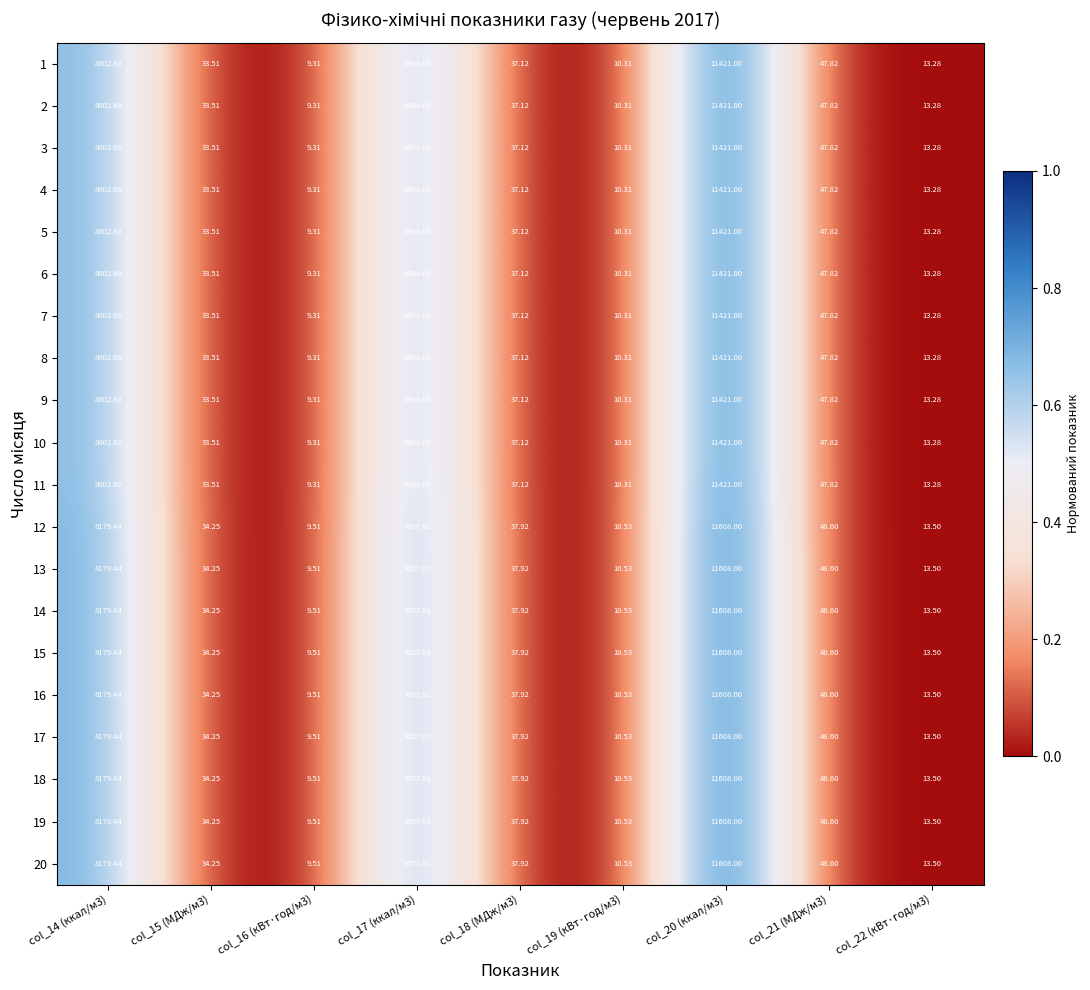

Reading left to right, extract all data points from this chart.

1: col_14 (ккал/м3)=8002.7	col_15 (МДж/м3)=33.5	col_16 (кВт·год/м3)=9.3	col_17 (ккал/м3)=8866.1	col_18 (МДж/м3)=37.1	col_19 (кВт·год/м3)=10.3	col_20 (ккал/м3)=11421.0	col_21 (МДж/м3)=47.8	col_22 (кВт·год/м3)=13.3
2: col_14 (ккал/м3)=8002.7	col_15 (МДж/м3)=33.5	col_16 (кВт·год/м3)=9.3	col_17 (ккал/м3)=8866.1	col_18 (МДж/м3)=37.1	col_19 (кВт·год/м3)=10.3	col_20 (ккал/м3)=11421.0	col_21 (МДж/м3)=47.8	col_22 (кВт·год/м3)=13.3
3: col_14 (ккал/м3)=8002.7	col_15 (МДж/м3)=33.5	col_16 (кВт·год/м3)=9.3	col_17 (ккал/м3)=8866.1	col_18 (МДж/м3)=37.1	col_19 (кВт·год/м3)=10.3	col_20 (ккал/м3)=11421.0	col_21 (МДж/м3)=47.8	col_22 (кВт·год/м3)=13.3
4: col_14 (ккал/м3)=8002.7	col_15 (МДж/м3)=33.5	col_16 (кВт·год/м3)=9.3	col_17 (ккал/м3)=8866.1	col_18 (МДж/м3)=37.1	col_19 (кВт·год/м3)=10.3	col_20 (ккал/м3)=11421.0	col_21 (МДж/м3)=47.8	col_22 (кВт·год/м3)=13.3
5: col_14 (ккал/м3)=8002.7	col_15 (МДж/м3)=33.5	col_16 (кВт·год/м3)=9.3	col_17 (ккал/м3)=8866.1	col_18 (МДж/м3)=37.1	col_19 (кВт·год/м3)=10.3	col_20 (ккал/м3)=11421.0	col_21 (МДж/м3)=47.8	col_22 (кВт·год/м3)=13.3
6: col_14 (ккал/м3)=8002.7	col_15 (МДж/м3)=33.5	col_16 (кВт·год/м3)=9.3	col_17 (ккал/м3)=8866.1	col_18 (МДж/м3)=37.1	col_19 (кВт·год/м3)=10.3	col_20 (ккал/м3)=11421.0	col_21 (МДж/м3)=47.8	col_22 (кВт·год/м3)=13.3
7: col_14 (ккал/м3)=8002.7	col_15 (МДж/м3)=33.5	col_16 (кВт·год/м3)=9.3	col_17 (ккал/м3)=8866.1	col_18 (МДж/м3)=37.1	col_19 (кВт·год/м3)=10.3	col_20 (ккал/м3)=11421.0	col_21 (МДж/м3)=47.8	col_22 (кВт·год/м3)=13.3
8: col_14 (ккал/м3)=8002.7	col_15 (МДж/м3)=33.5	col_16 (кВт·год/м3)=9.3	col_17 (ккал/м3)=8866.1	col_18 (МДж/м3)=37.1	col_19 (кВт·год/м3)=10.3	col_20 (ккал/м3)=11421.0	col_21 (МДж/м3)=47.8	col_22 (кВт·год/м3)=13.3
9: col_14 (ккал/м3)=8002.7	col_15 (МДж/м3)=33.5	col_16 (кВт·год/м3)=9.3	col_17 (ккал/м3)=8866.1	col_18 (МДж/м3)=37.1	col_19 (кВт·год/м3)=10.3	col_20 (ккал/м3)=11421.0	col_21 (МДж/м3)=47.8	col_22 (кВт·год/м3)=13.3
10: col_14 (ккал/м3)=8002.7	col_15 (МДж/м3)=33.5	col_16 (кВт·год/м3)=9.3	col_17 (ккал/м3)=8866.1	col_18 (МДж/м3)=37.1	col_19 (кВт·год/м3)=10.3	col_20 (ккал/м3)=11421.0	col_21 (МДж/м3)=47.8	col_22 (кВт·год/м3)=13.3
11: col_14 (ккал/м3)=8002.7	col_15 (МДж/м3)=33.5	col_16 (кВт·год/м3)=9.3	col_17 (ккал/м3)=8866.1	col_18 (МДж/м3)=37.1	col_19 (кВт·год/м3)=10.3	col_20 (ккал/м3)=11421.0	col_21 (МДж/м3)=47.8	col_22 (кВт·год/м3)=13.3
12: col_14 (ккал/м3)=8179.4	col_15 (МДж/м3)=34.2	col_16 (кВт·год/м3)=9.5	col_17 (ккал/м3)=9057.6	col_18 (МДж/м3)=37.9	col_19 (кВт·год/м3)=10.5	col_20 (ккал/м3)=11608.0	col_21 (МДж/м3)=48.6	col_22 (кВт·год/м3)=13.5
13: col_14 (ккал/м3)=8179.4	col_15 (МДж/м3)=34.2	col_16 (кВт·год/м3)=9.5	col_17 (ккал/м3)=9057.6	col_18 (МДж/м3)=37.9	col_19 (кВт·год/м3)=10.5	col_20 (ккал/м3)=11608.0	col_21 (МДж/м3)=48.6	col_22 (кВт·год/м3)=13.5
14: col_14 (ккал/м3)=8179.4	col_15 (МДж/м3)=34.2	col_16 (кВт·год/м3)=9.5	col_17 (ккал/м3)=9057.6	col_18 (МДж/м3)=37.9	col_19 (кВт·год/м3)=10.5	col_20 (ккал/м3)=11608.0	col_21 (МДж/м3)=48.6	col_22 (кВт·год/м3)=13.5
15: col_14 (ккал/м3)=8179.4	col_15 (МДж/м3)=34.2	col_16 (кВт·год/м3)=9.5	col_17 (ккал/м3)=9057.6	col_18 (МДж/м3)=37.9	col_19 (кВт·год/м3)=10.5	col_20 (ккал/м3)=11608.0	col_21 (МДж/м3)=48.6	col_22 (кВт·год/м3)=13.5
16: col_14 (ккал/м3)=8179.4	col_15 (МДж/м3)=34.2	col_16 (кВт·год/м3)=9.5	col_17 (ккал/м3)=9057.6	col_18 (МДж/м3)=37.9	col_19 (кВт·год/м3)=10.5	col_20 (ккал/м3)=11608.0	col_21 (МДж/м3)=48.6	col_22 (кВт·год/м3)=13.5
17: col_14 (ккал/м3)=8179.4	col_15 (МДж/м3)=34.2	col_16 (кВт·год/м3)=9.5	col_17 (ккал/м3)=9057.6	col_18 (МДж/м3)=37.9	col_19 (кВт·год/м3)=10.5	col_20 (ккал/м3)=11608.0	col_21 (МДж/м3)=48.6	col_22 (кВт·год/м3)=13.5
18: col_14 (ккал/м3)=8179.4	col_15 (МДж/м3)=34.2	col_16 (кВт·год/м3)=9.5	col_17 (ккал/м3)=9057.6	col_18 (МДж/м3)=37.9	col_19 (кВт·год/м3)=10.5	col_20 (ккал/м3)=11608.0	col_21 (МДж/м3)=48.6	col_22 (кВт·год/м3)=13.5
19: col_14 (ккал/м3)=8179.4	col_15 (МДж/м3)=34.2	col_16 (кВт·год/м3)=9.5	col_17 (ккал/м3)=9057.6	col_18 (МДж/м3)=37.9	col_19 (кВт·год/м3)=10.5	col_20 (ккал/м3)=11608.0	col_21 (МДж/м3)=48.6	col_22 (кВт·год/м3)=13.5
20: col_14 (ккал/м3)=8179.4	col_15 (МДж/м3)=34.2	col_16 (кВт·год/м3)=9.5	col_17 (ккал/м3)=9057.6	col_18 (МДж/м3)=37.9	col_19 (кВт·год/м3)=10.5	col_20 (ккал/м3)=11608.0	col_21 (МДж/м3)=48.6	col_22 (кВт·год/м3)=13.5